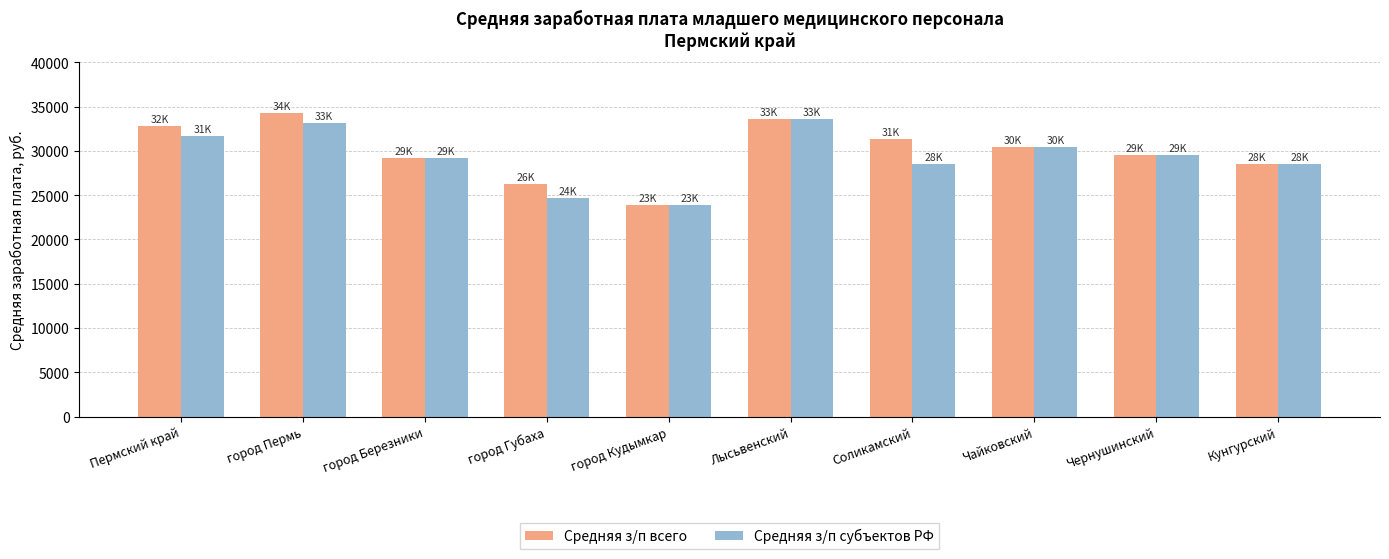

What is the value of the Средняя з/п субъектов РФ bar at the 2nd from the left?

33175.0